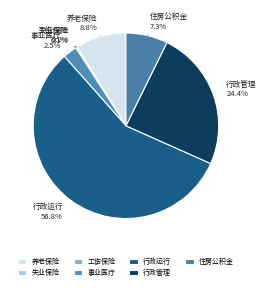

Is there any slice that represents more than half of the pie?

Yes